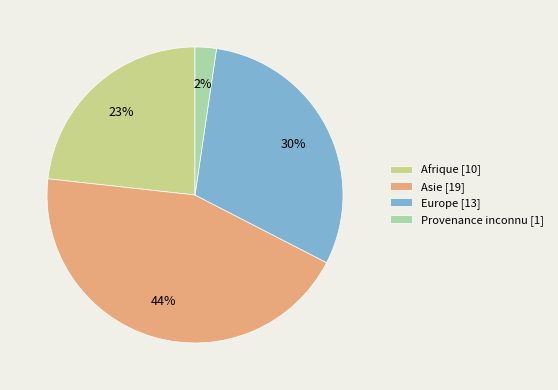

To the nearest percent, what is the difference between the largest and smallest slice percentages?

42%